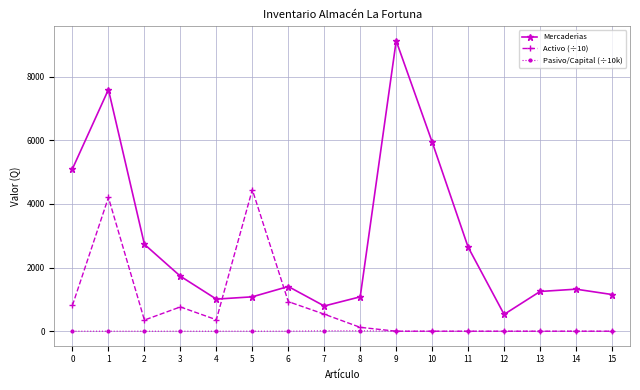

What are all the series names shown in the legend?

Mercaderias, Activo (÷10), Pasivo/Capital (÷10k)